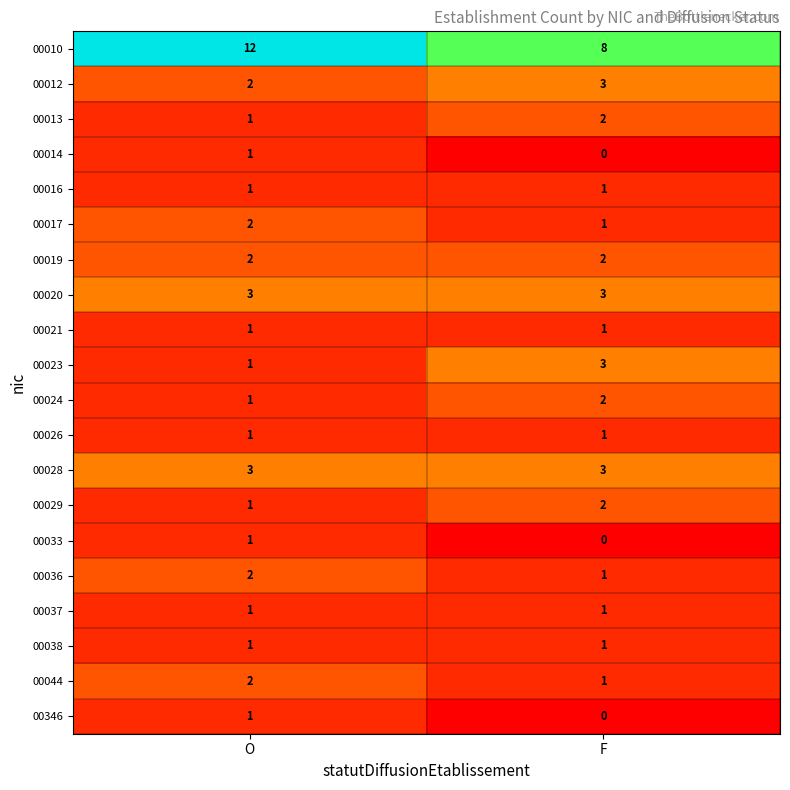

How many series are shown in this chart?

20